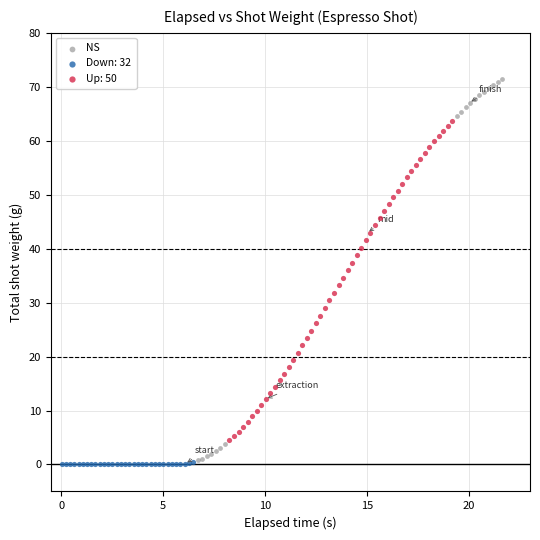

Which series has the largest Y range (max minus min)?

NS